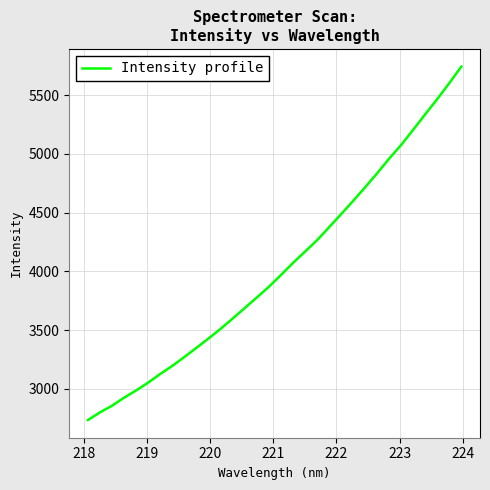

How many lines are shown in the chart?

1